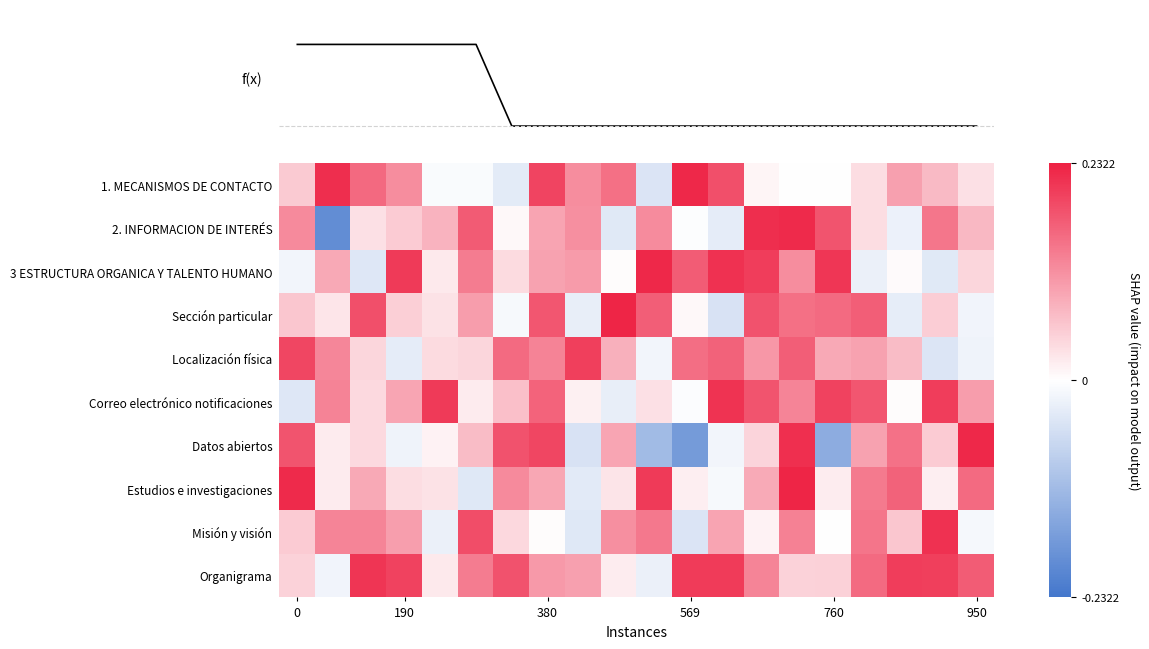

How many values in Estudios e investigaciones are below zero?

3